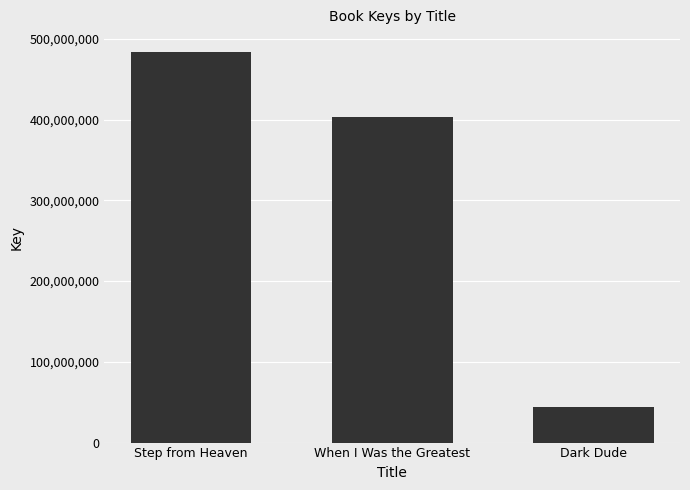

Are the bars grouped side by side (vs. stacked)?

No